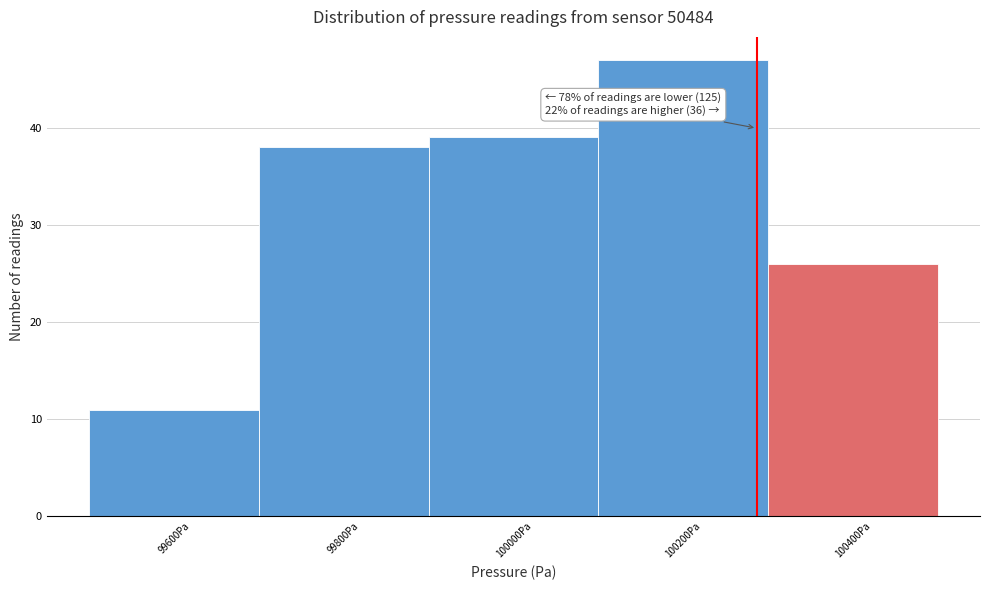

Reading left to right, what are all the values shown in this chart?

99600Pa=11	99800Pa=38	100000Pa=39	100200Pa=47	100400Pa=26